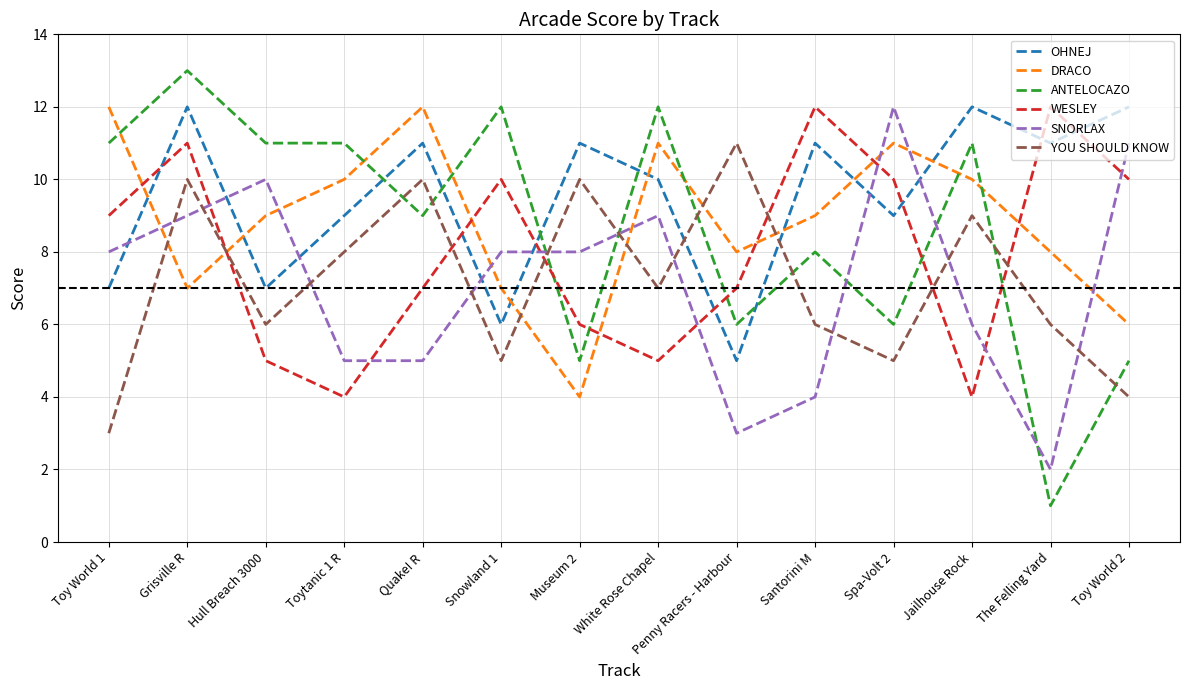

True or false: ANTELOCAZO and DRACO cross at least once.

True